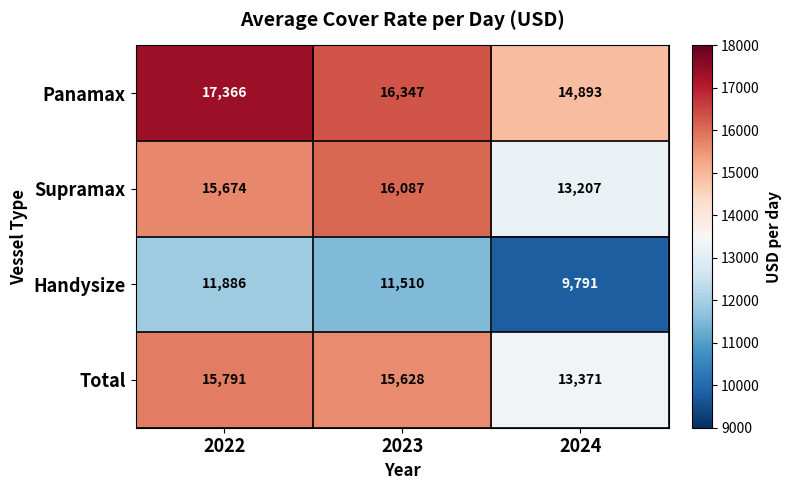

What is the greatest value displayed?

17366